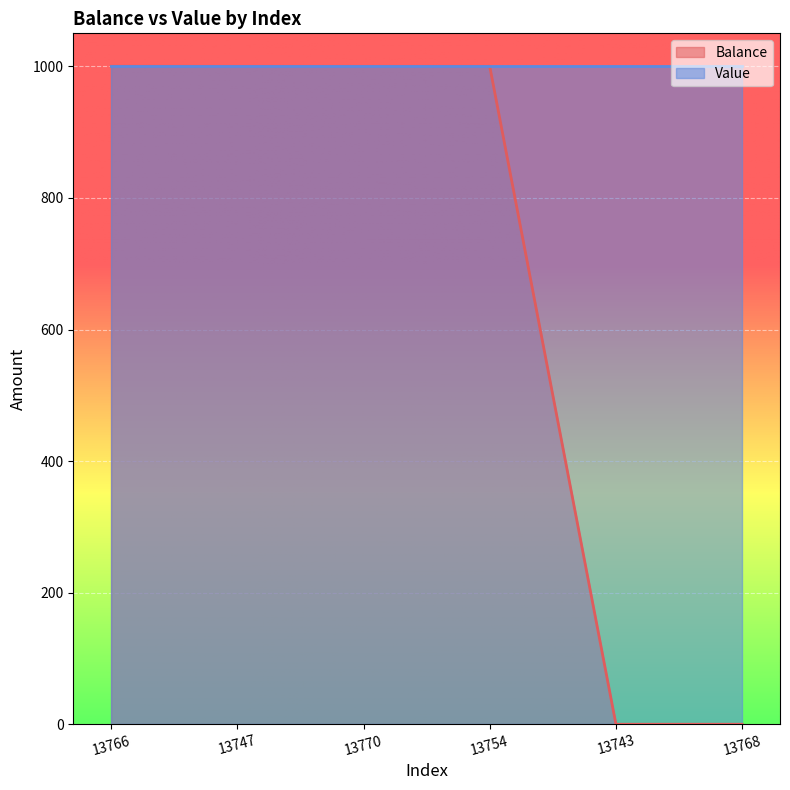

What is the change in value from 13766 to 13770?

-0.2